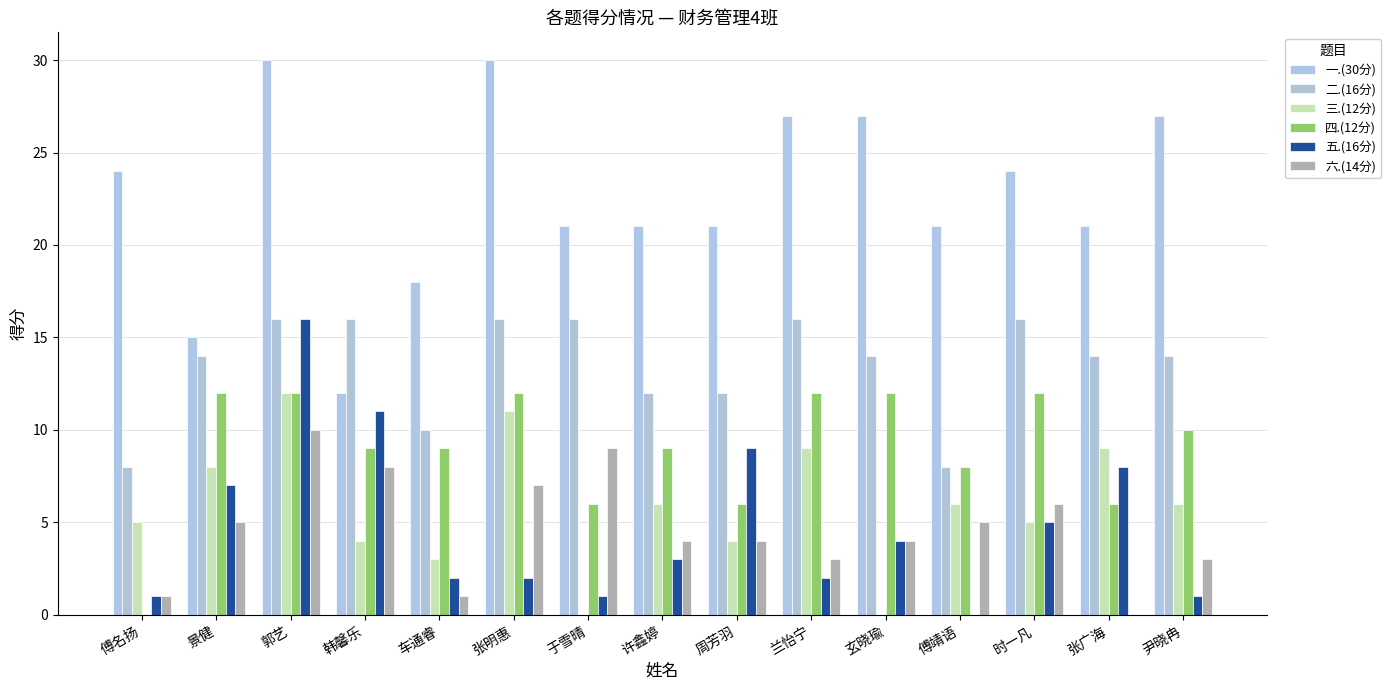

True or false: 四.(12分) has a value of 8 at 兰怡宁.

False